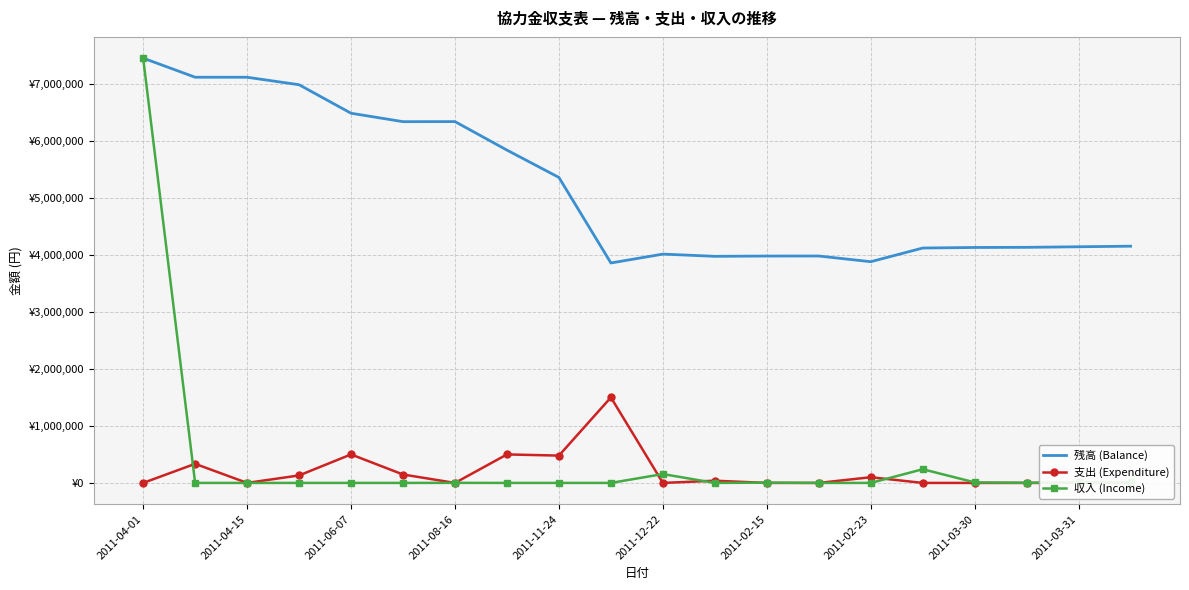

At 2011-04-01, list the series in order from largest to smallest.

残高 (Balance), 収入 (Income), 支出 (Expenditure)